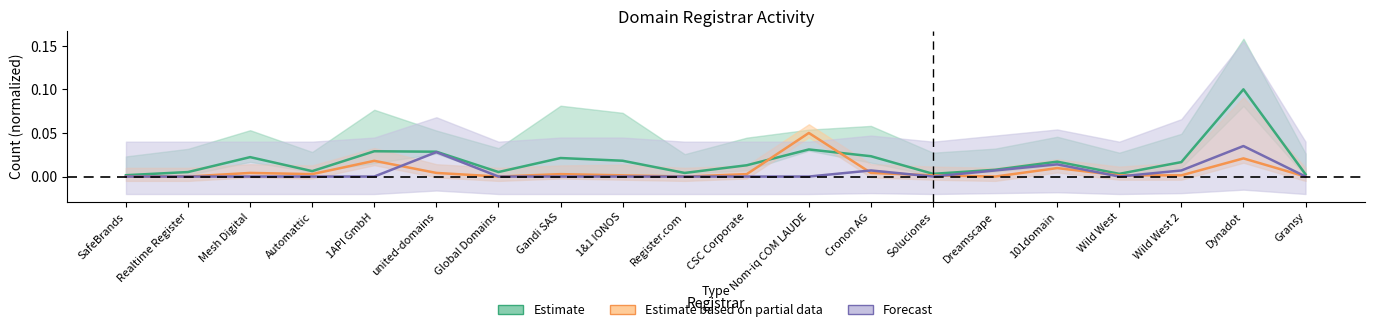

Rank the categories by Estimate value from highest to lowest.

Dynadot, Nom-iq COM LAUDE, 1API GmbH, united-domains, Cronon AG, Mesh Digital, Gandi SAS, 1&1 IONOS, 101domain, Wild West 2, CSC Corporate, Dreamscape, Automattic, Realtime Register, Global Domains, Register.com, Soluciones, Wild West, Gransy, SafeBrands